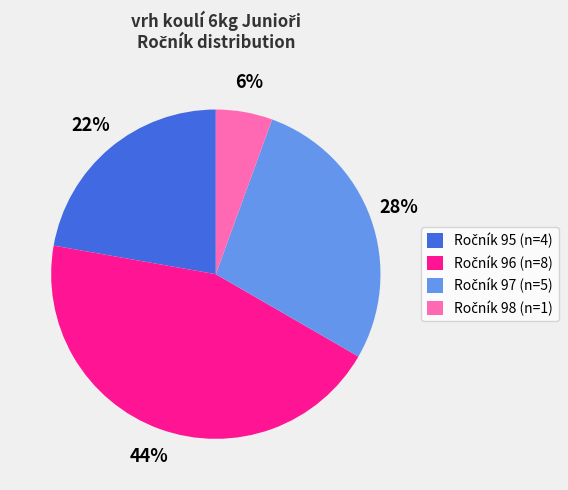

Is there any slice that represents more than half of the pie?

No